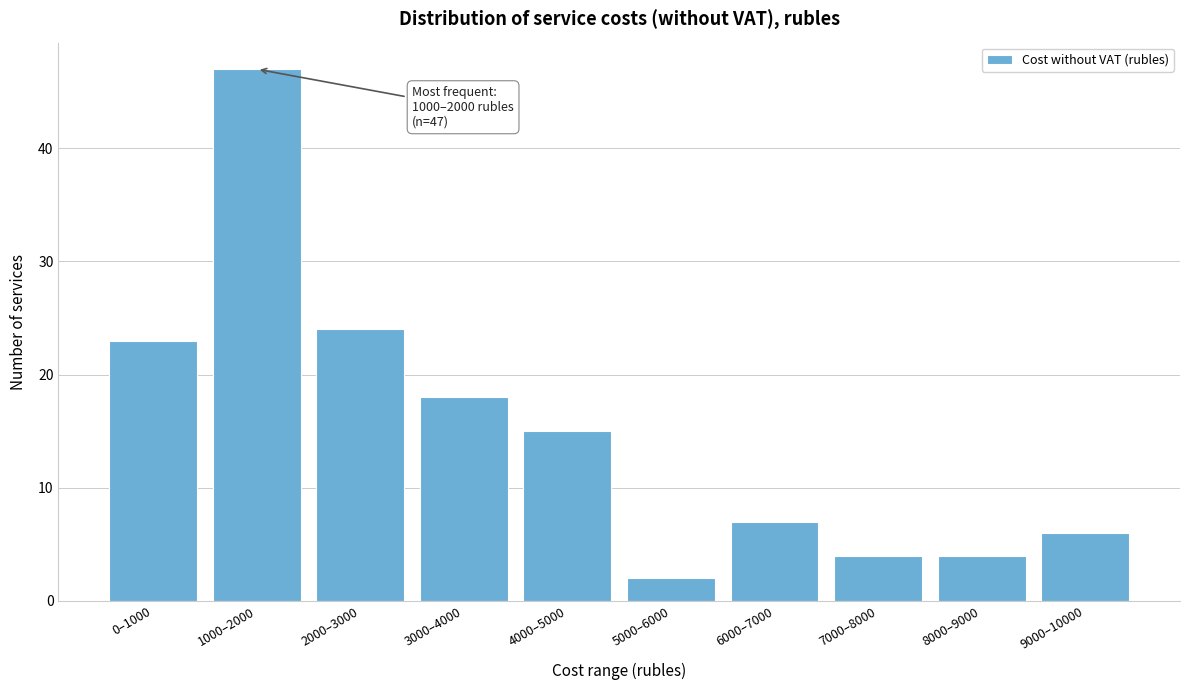

Reading left to right, what are all the values shown in this chart?

0–1000=23	1000–2000=47	2000–3000=24	3000–4000=18	4000–5000=15	5000–6000=2	6000–7000=7	7000–8000=4	8000–9000=4	9000–10000=6